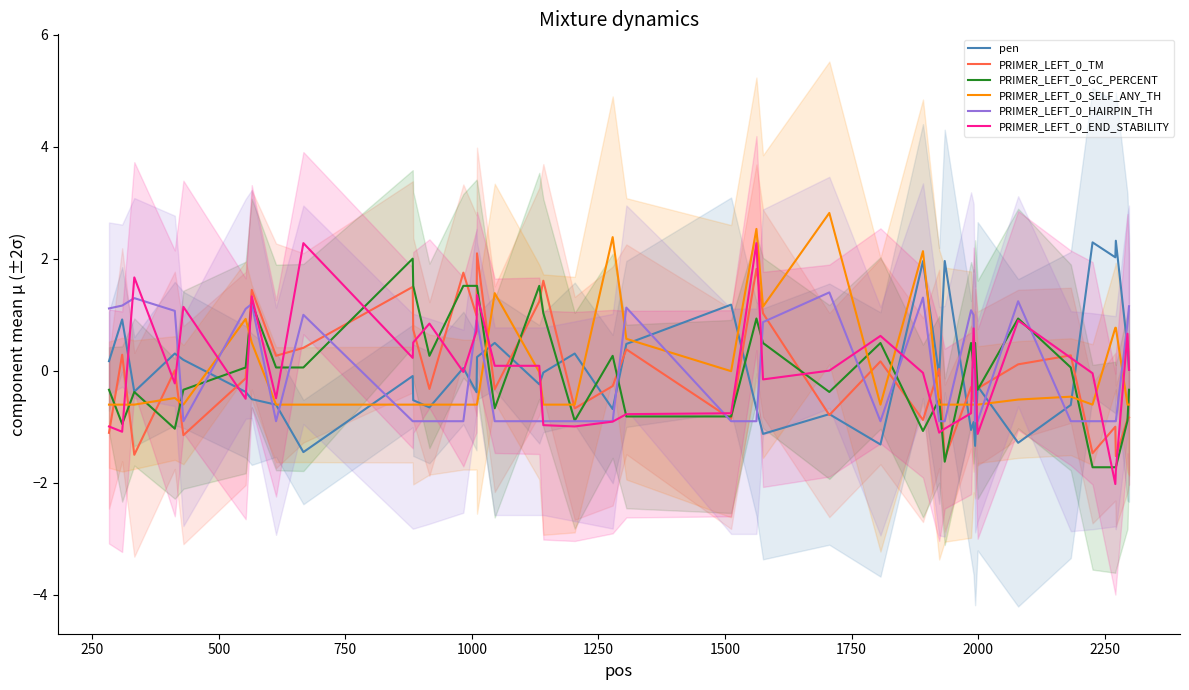

What is the maximum value for pen?

2.3